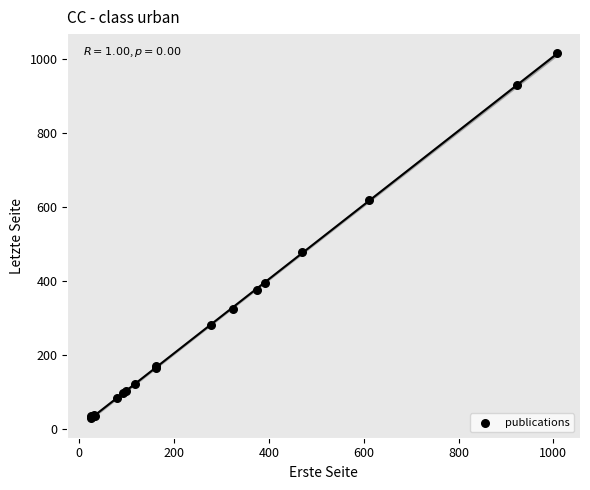

What Y value in the scatter plot is closest to 523?

480